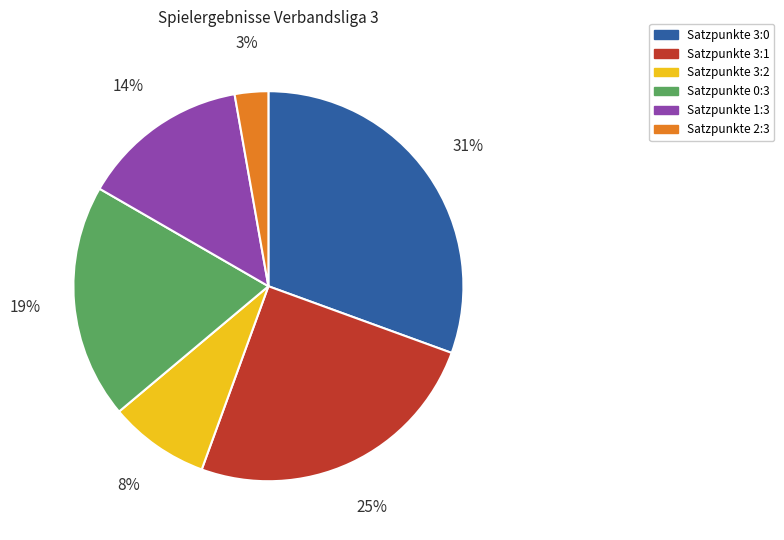

Which slice is the largest?

Satzpunkte 3:0